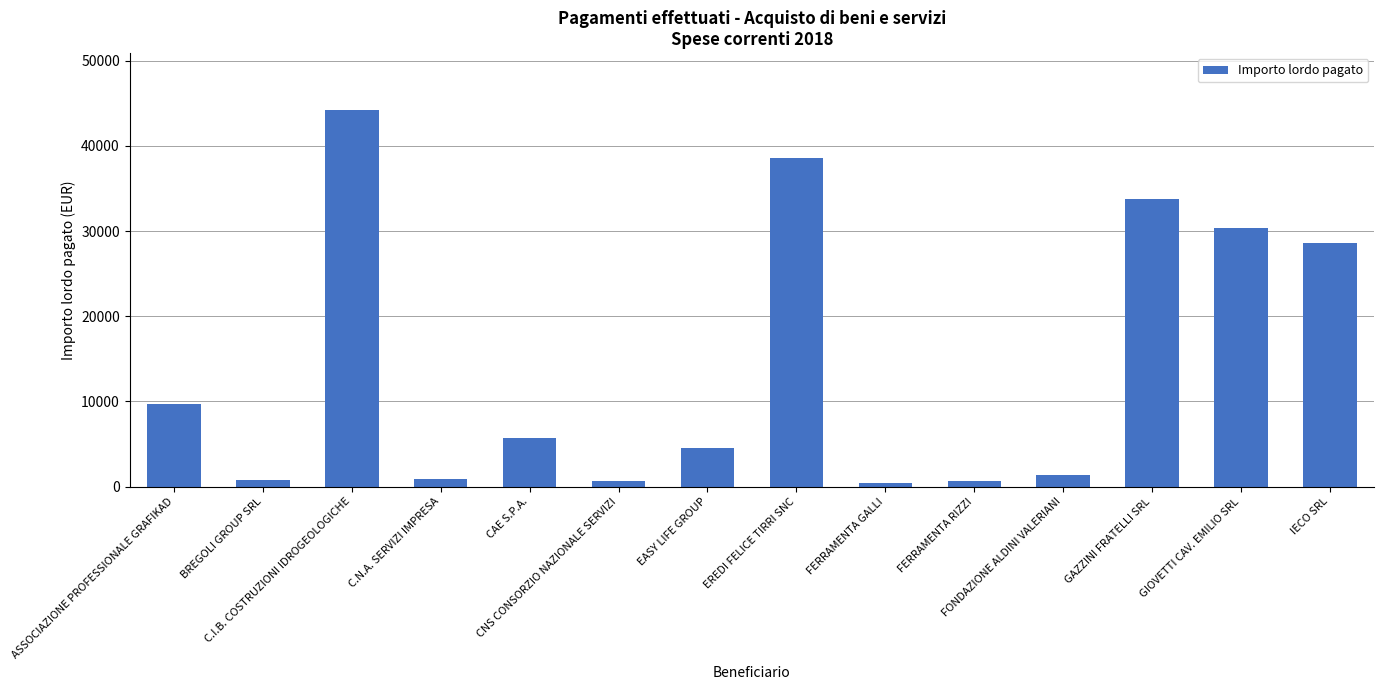

Which has a higher value, GIOVETTI CAV. EMILIO SRL or FERRAMENTA GALLI?

GIOVETTI CAV. EMILIO SRL